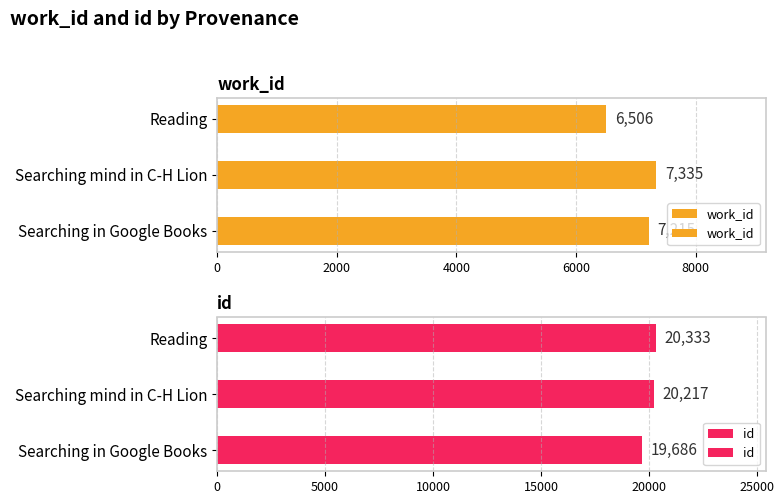

What is the label of the 1st bar from the left?

Searching in Google Books